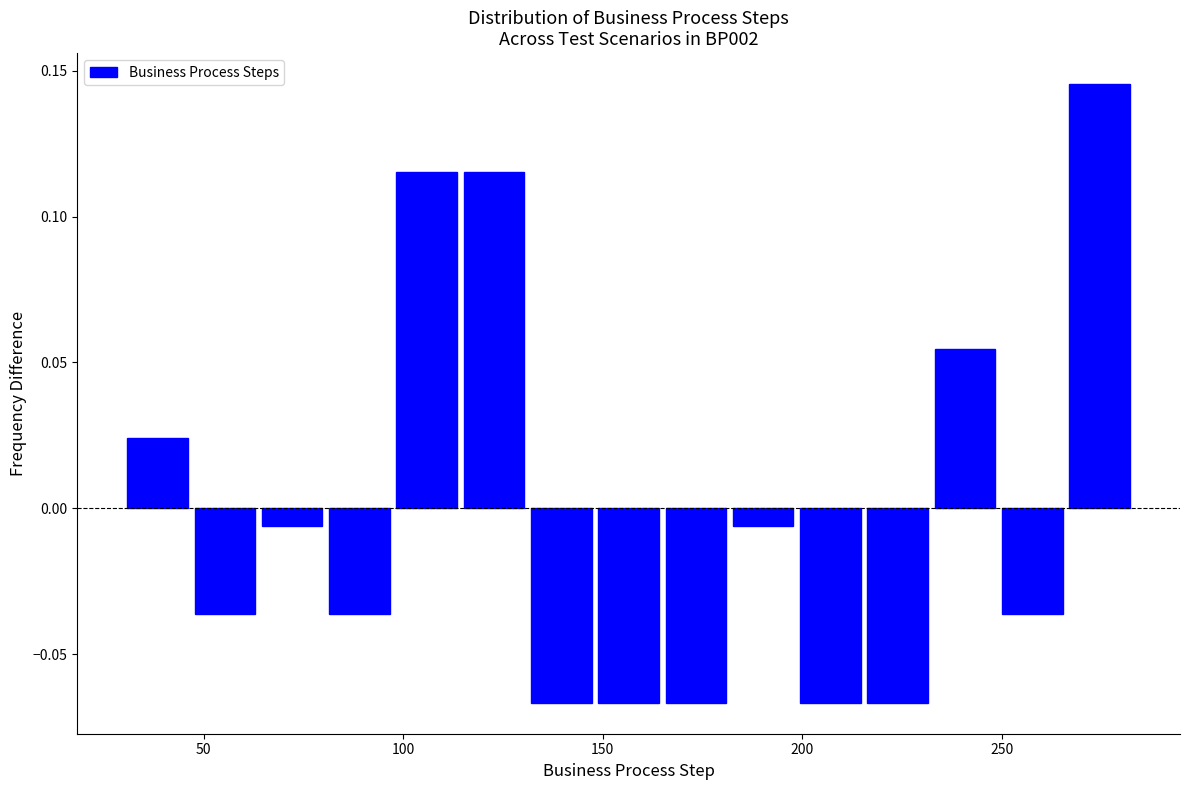

Read against the x-axis, roughly where is the centre of the tallest bar?

275